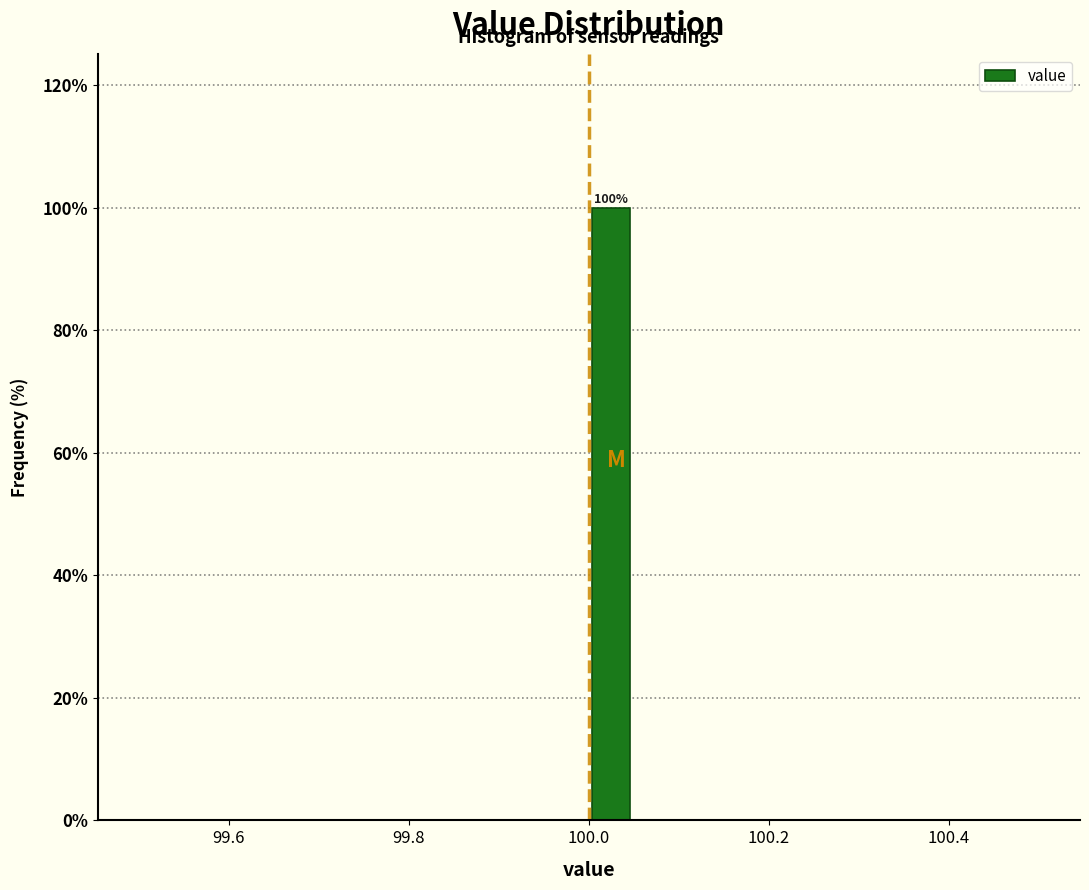

Around what value on the x-axis is the tallest bar? Give the approximate position of its centre, as read against the axis.

100.02